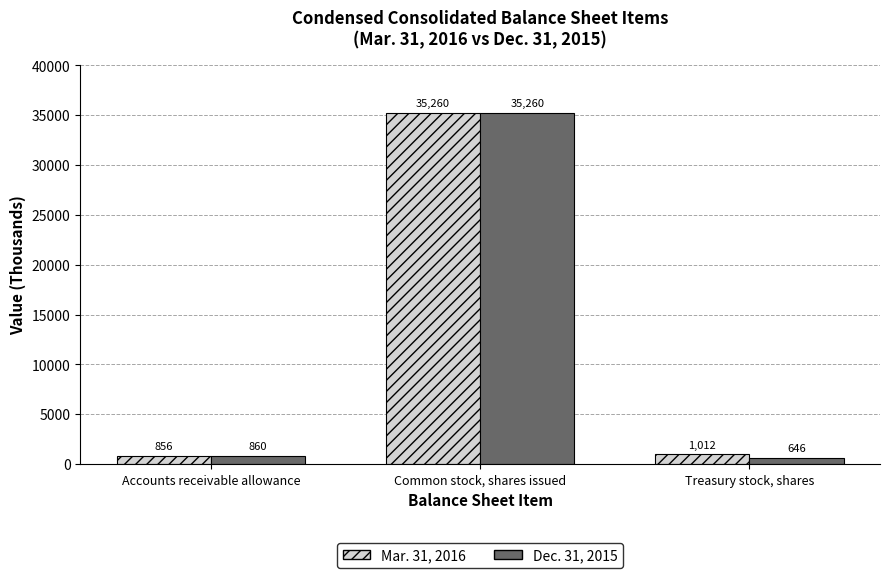

Are the bars horizontal?

No